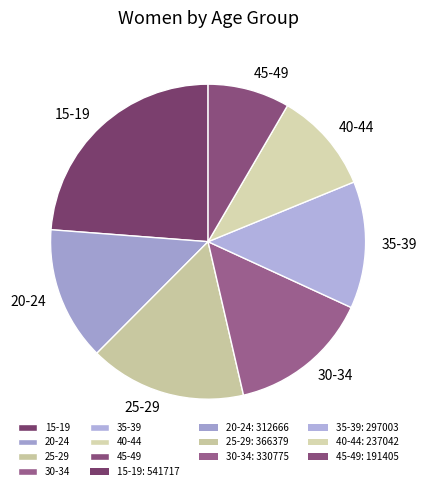

Is it true that 15-19 is 24% of the pie?

True